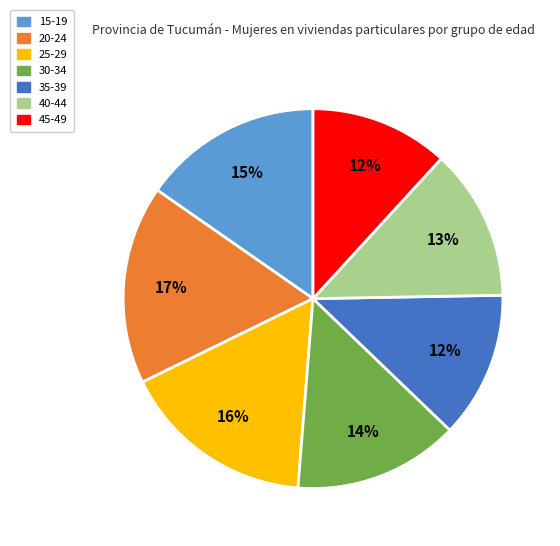

To the nearest percent, what is the average slice percentage?

14%